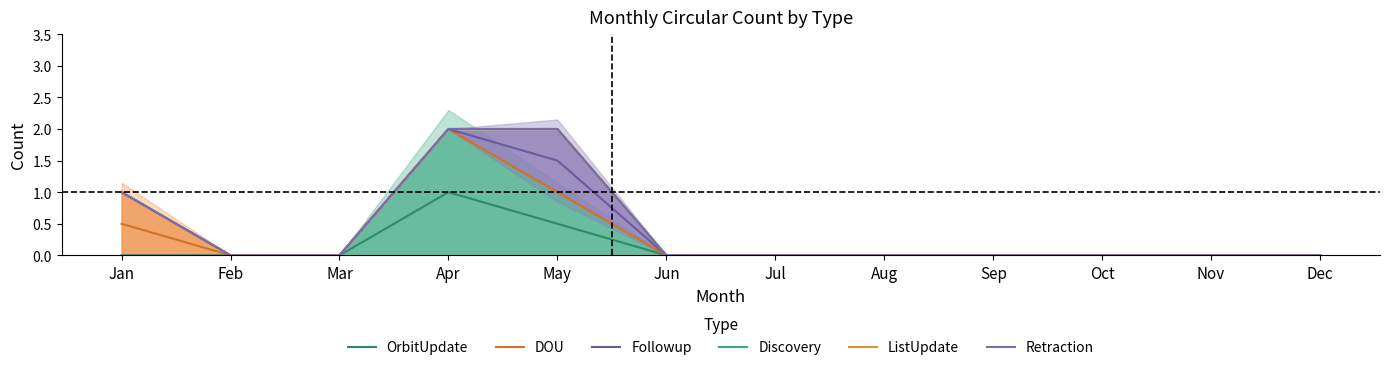

Does the chart have visible grid lines?

No